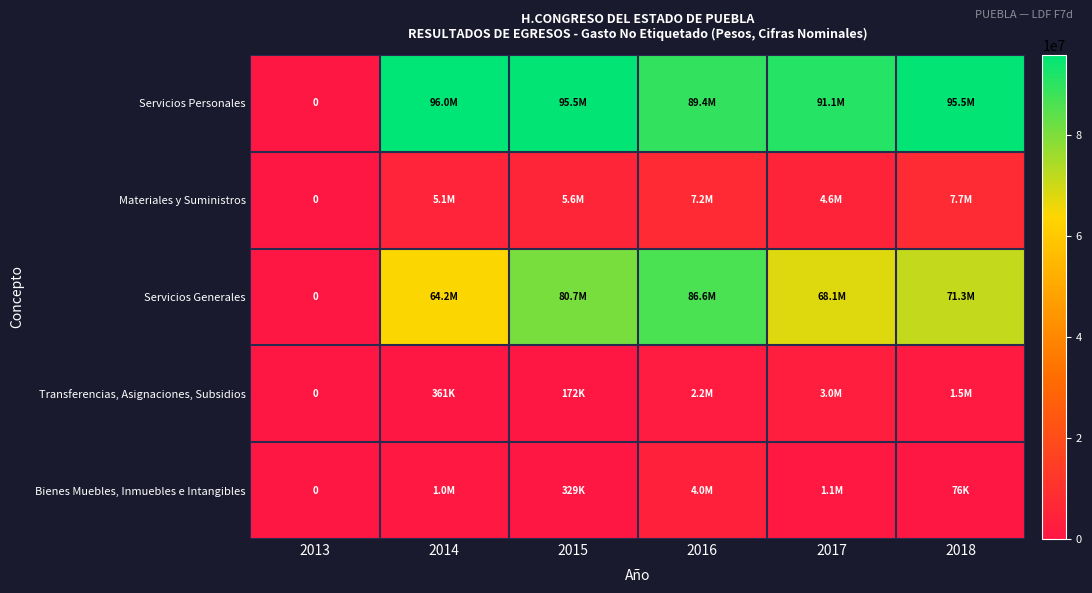

Rank the series at 2014 from lowest to highest value.

Transferencias, Asignaciones, Subsidios, Bienes Muebles, Inmuebles e Intangibles, Materiales y Suministros, Servicios Generales, Servicios Personales